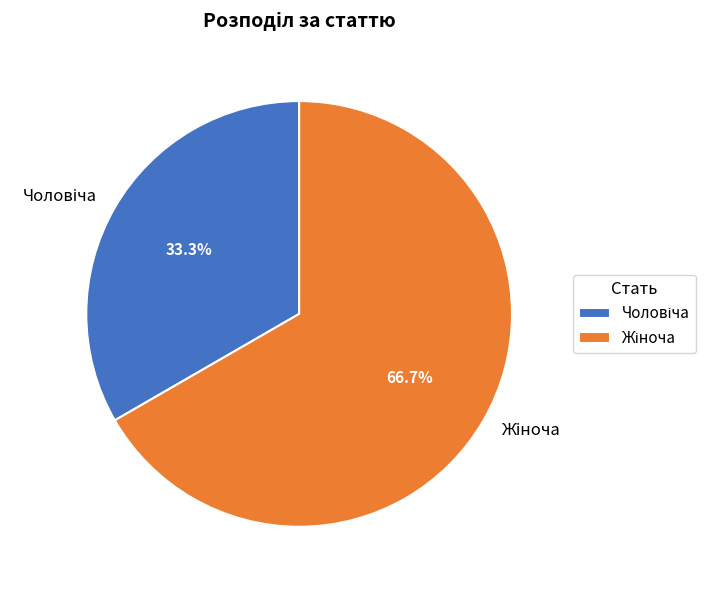

Does Чоловіча account for over 50% of the chart?

No